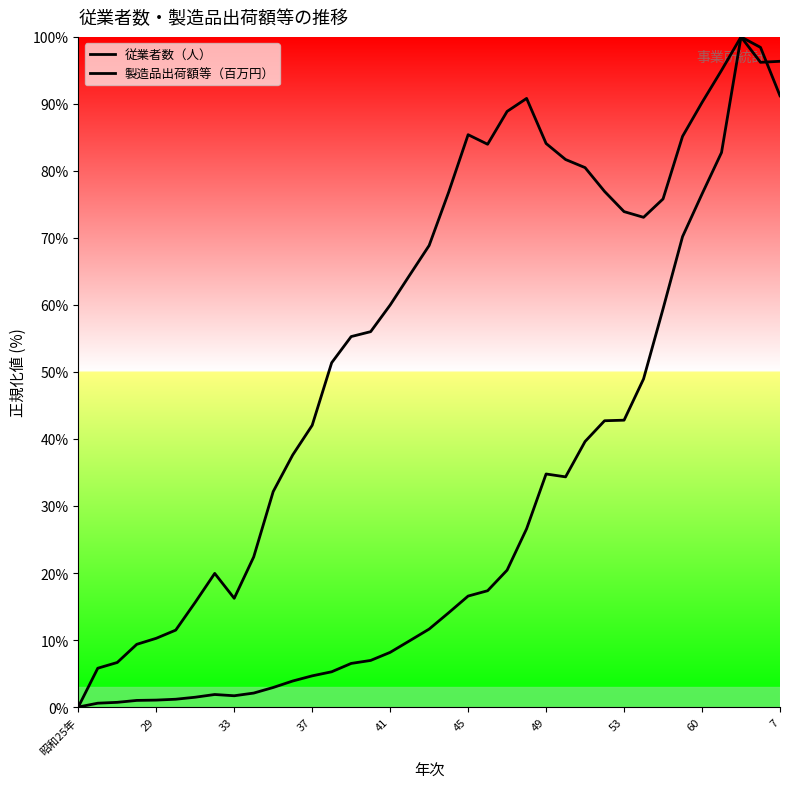

After their last crossing, which series has the higher values: 従業者数（人） or 製造品出荷額等（百万円）?

製造品出荷額等（百万円）